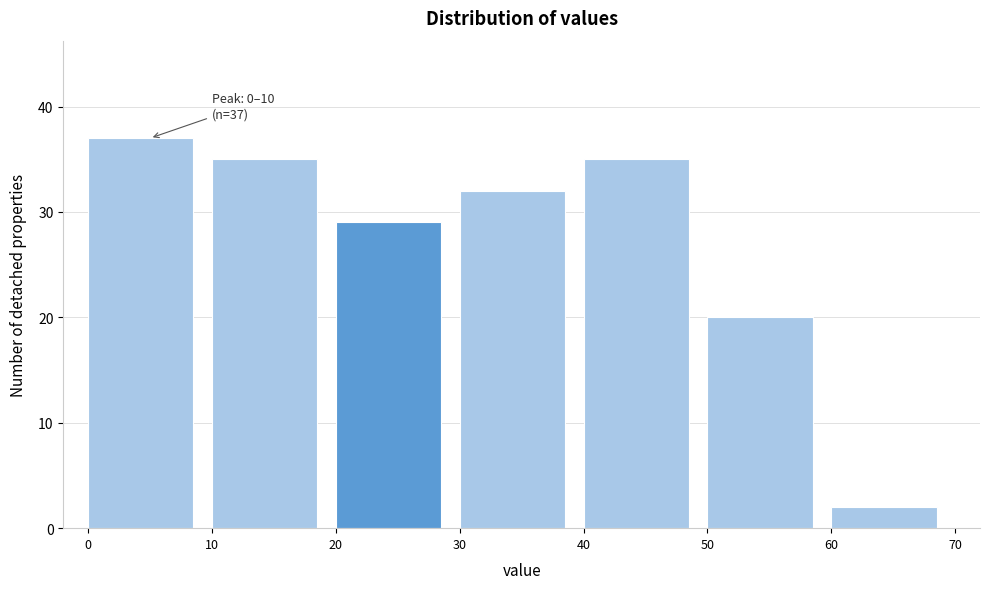

Over which range of the x-axis is the bar tallest?

0 to 10